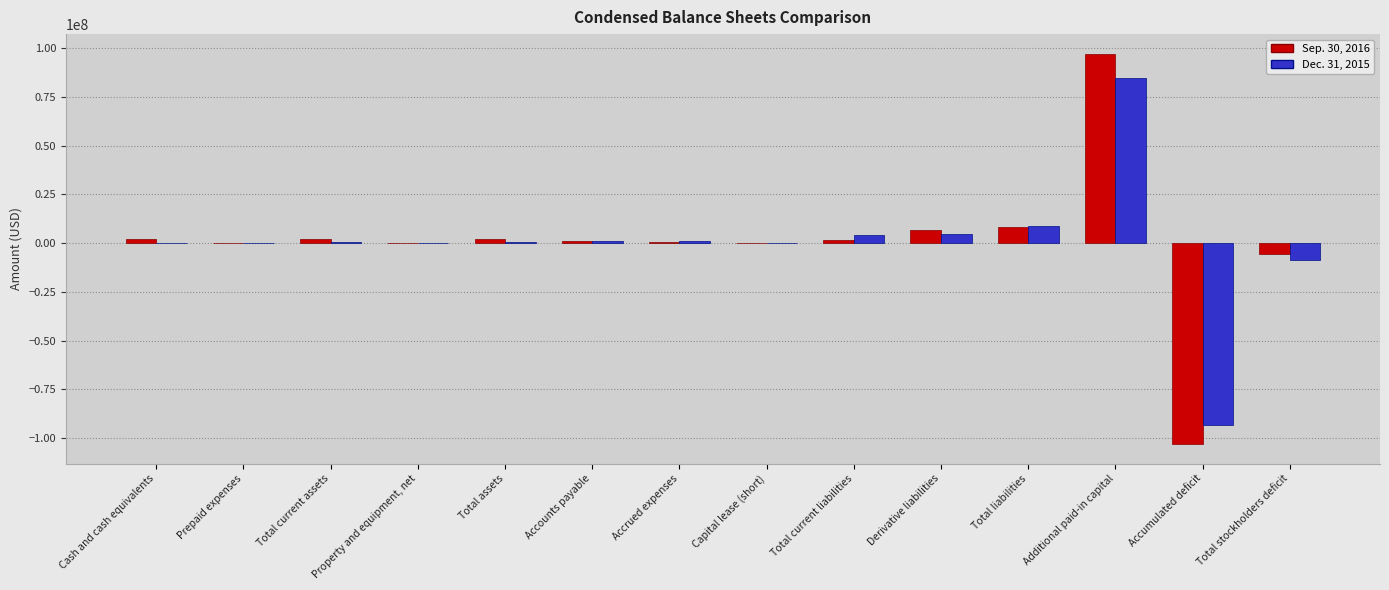

Which series has the largest range (max minus min)?

Sep. 30, 2016